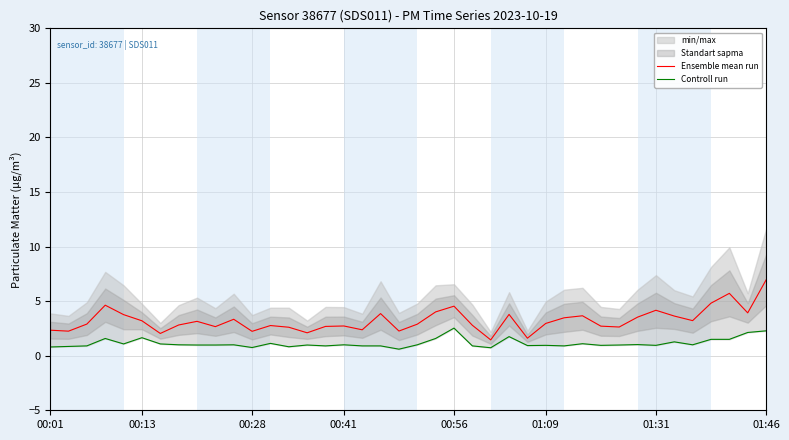

Reading left to right, extract all data points from this chart.

Ensemble mean run: 2.3	2.2	2.9	4.6	3.8	3.2	2.0	2.8	3.2	2.7	3.3	2.2	2.8	2.6	2.1	2.7	2.7	2.4	3.9	2.3	2.9	4.0	4.5	2.8	1.4	3.8	1.6	3.0	3.5	3.7	2.7	2.6	3.5	4.2	3.6	3.2	4.8	5.7	3.9	6.9
Controll run: 0.8	0.8	0.9	1.6	1.1	1.6	1.1	1.0	1.0	1.0	1.0	0.8	1.1	0.8	1.0	0.9	1.0	0.9	0.9	0.6	1.0	1.6	2.5	0.9	0.7	1.8	0.9	0.9	0.9	1.1	0.9	1.0	1.0	0.9	1.3	1.0	1.5	1.5	2.1	2.3